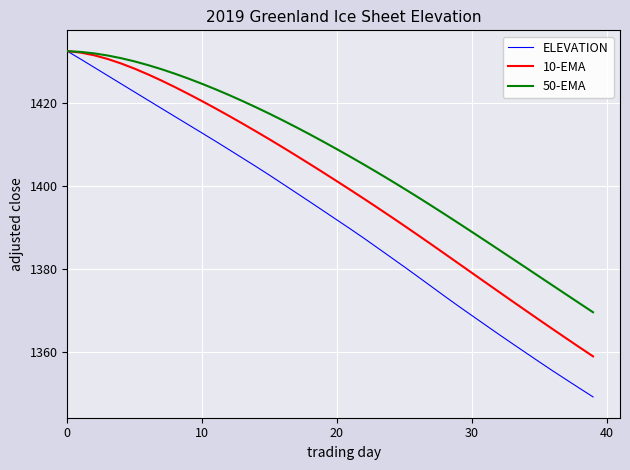

What is the average value of the 10-EMA series?

1400.1